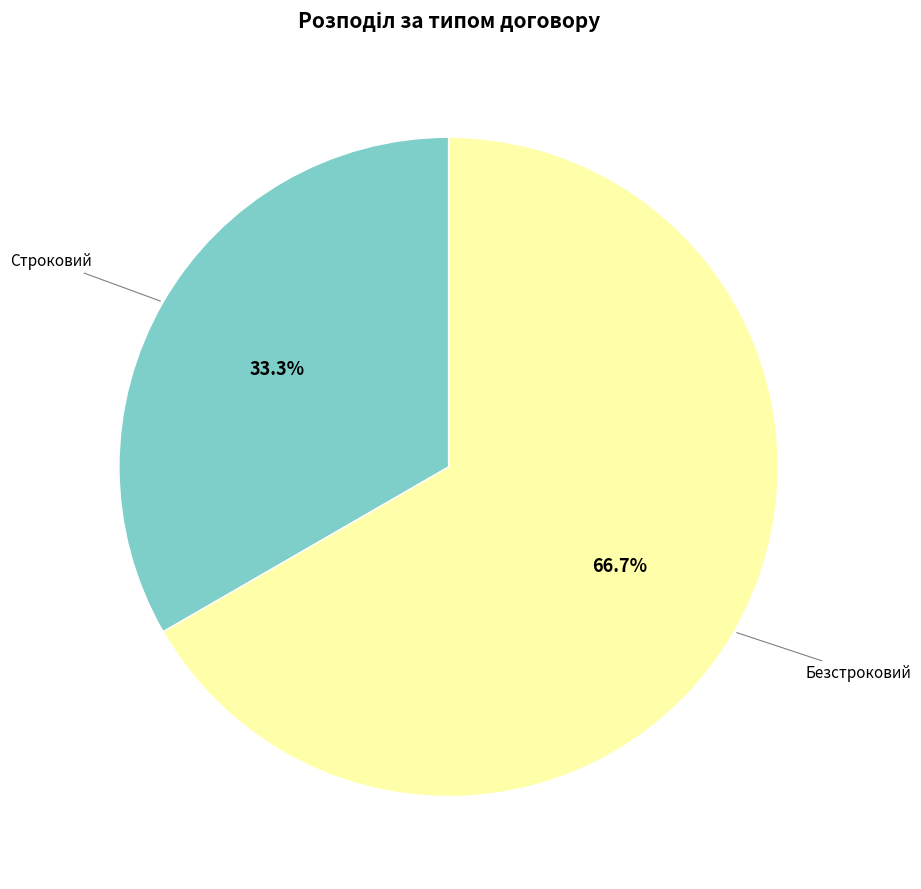

Rank the categories by value from highest to lowest.

Безстроковий, Строковий